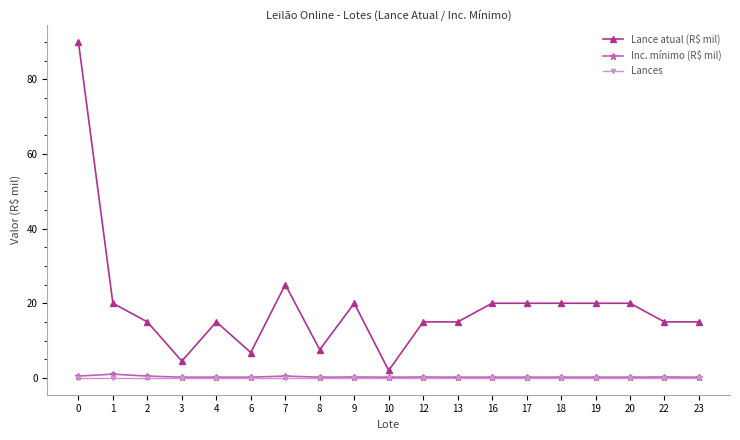

At which category does Lance atual (R$ mil) reach its first local valley?

3